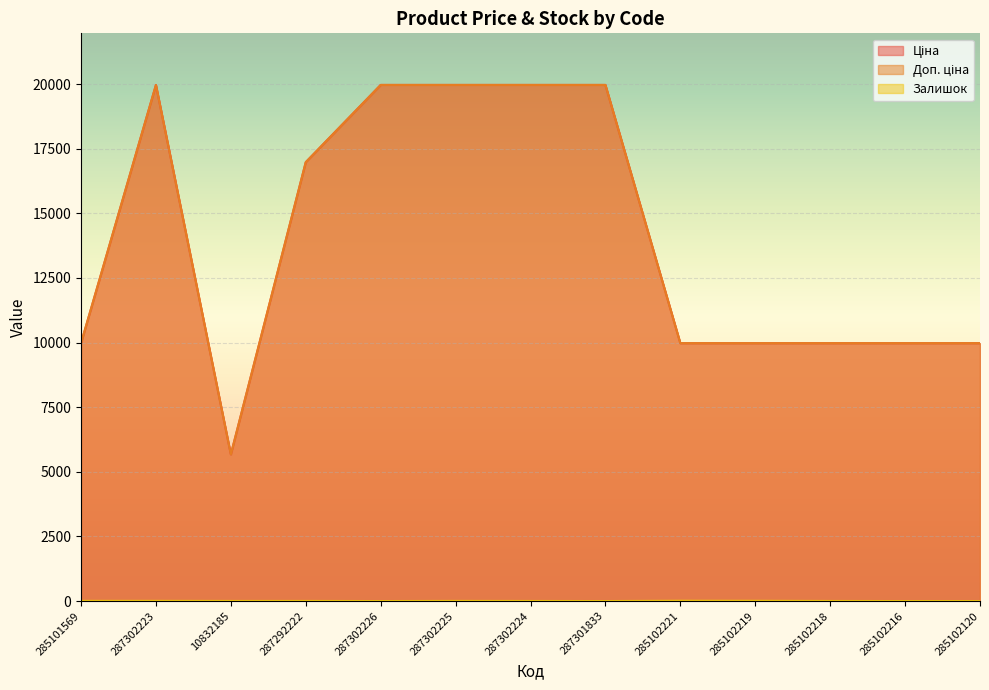

What is the value of the Доп. ціна point at the 13th from the left?

9975.0